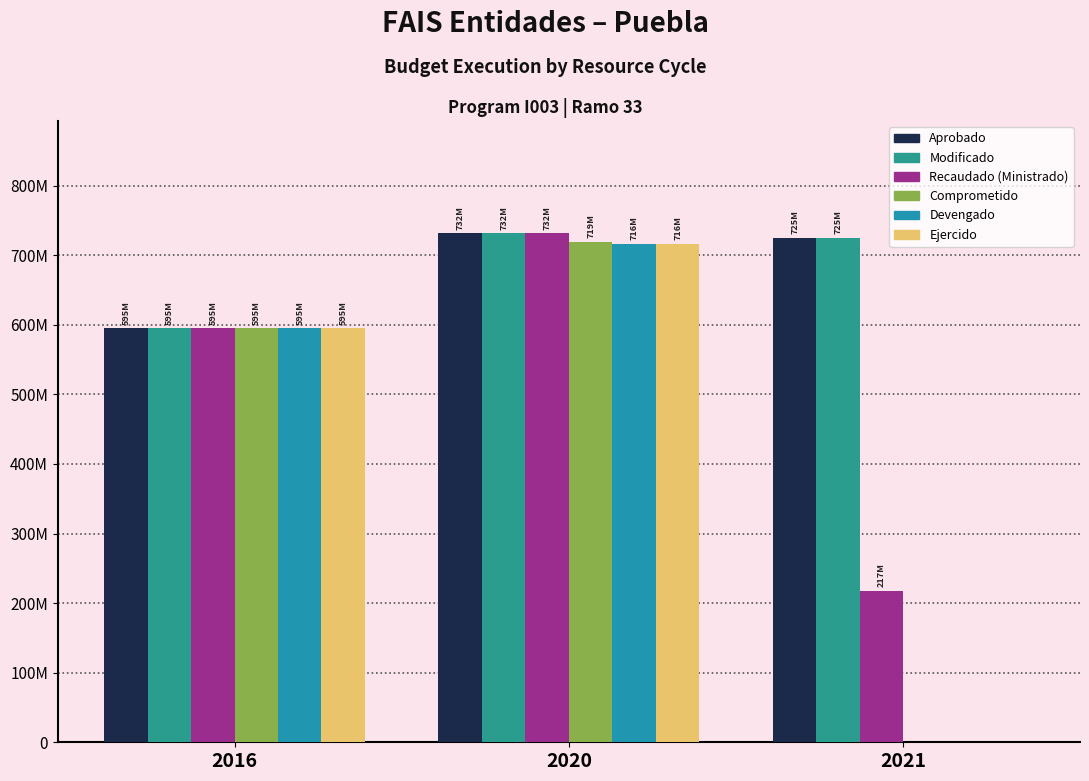

Are the bars grouped side by side (vs. stacked)?

Yes